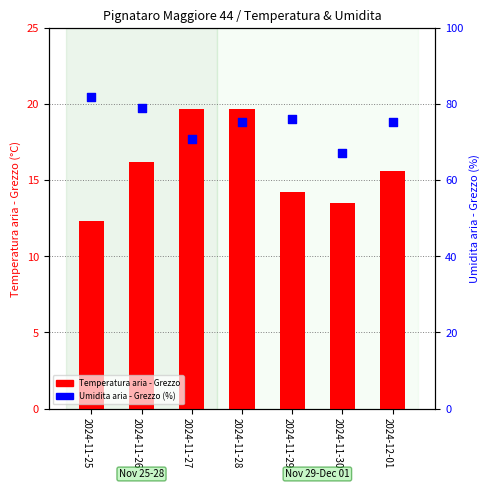

Which series has the largest Y range (max minus min)?

Umidita aria - Grezzo (%)